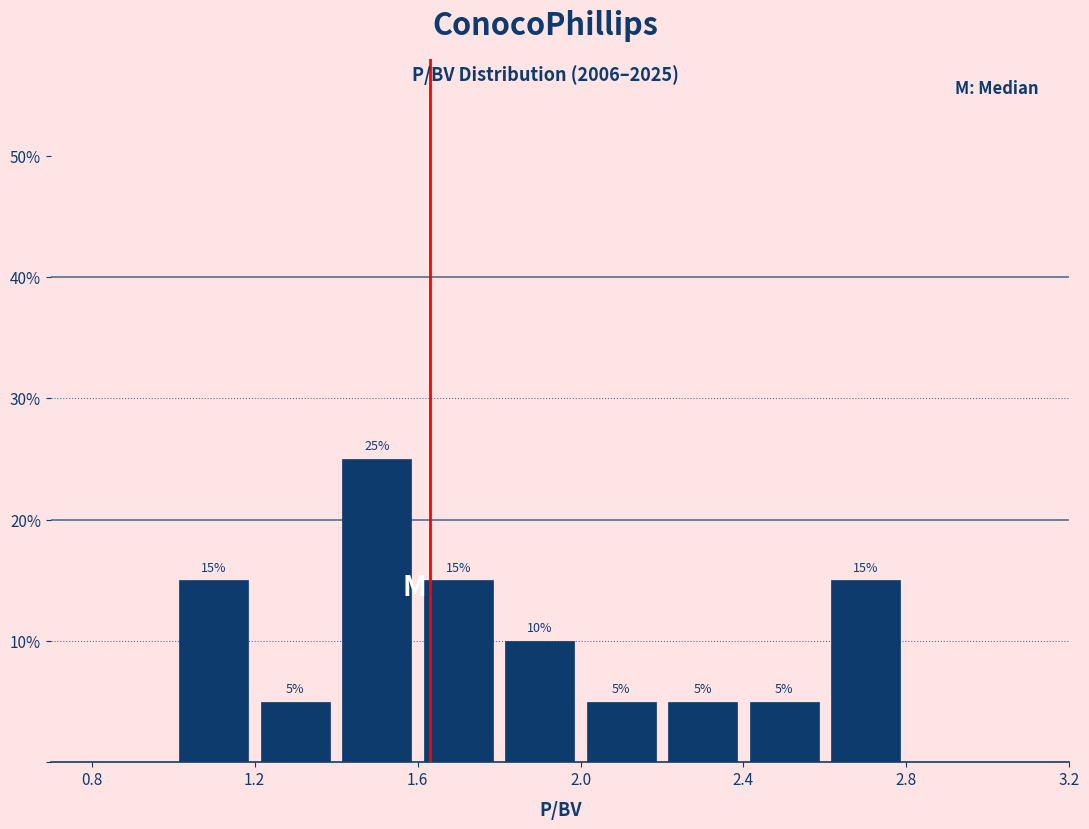

Over which range of the x-axis is the bar tallest?

1.4 to 1.6